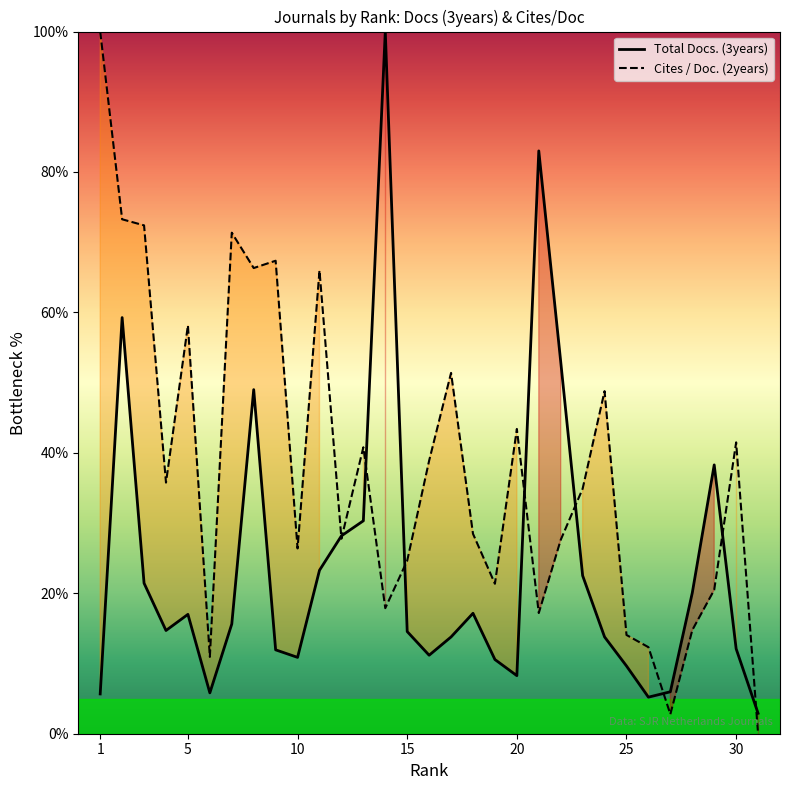

The Cites / Doc. (2years) series shows 4.9 at 27. True or false?

False